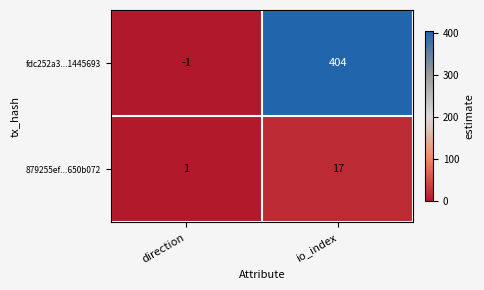

True or false: fdc252a3...1445693 has a value of 551 at io_index.

False